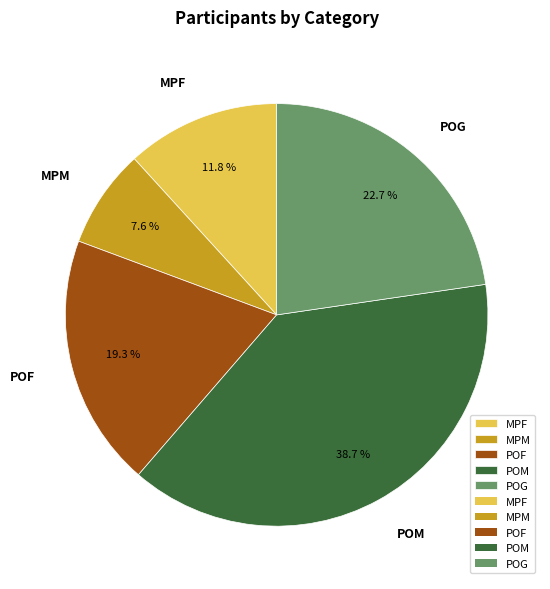

Is it true that MPF is 12% of the pie?

True